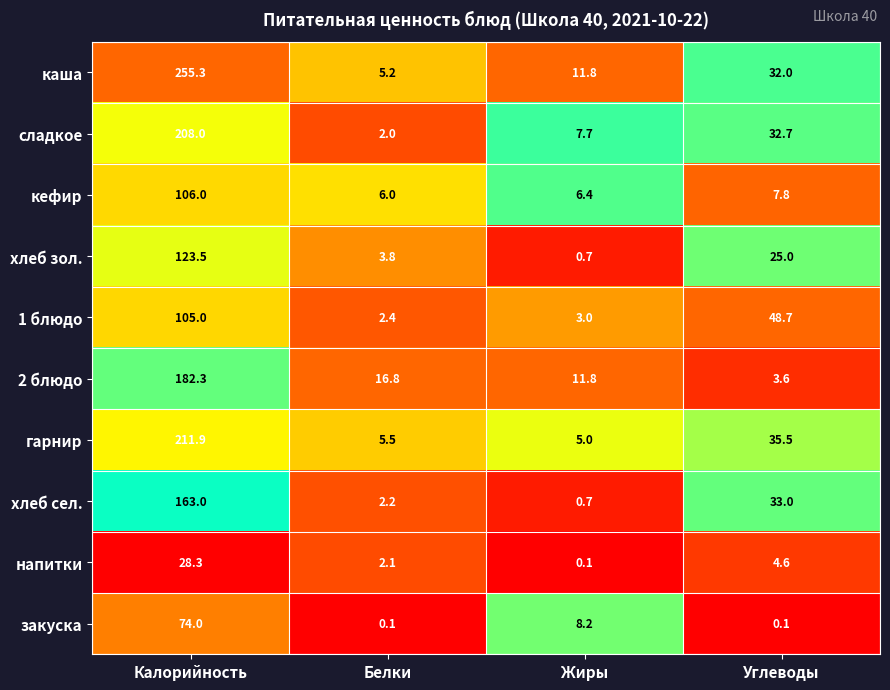

True or false: напитки has a value of 48.2 at Калорийность.

False